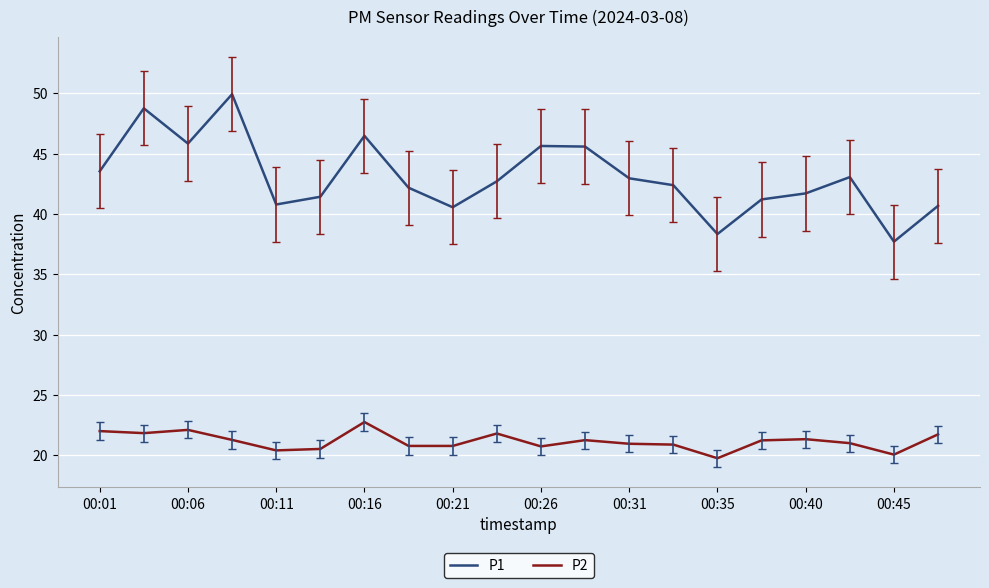

What is the average value of the P1 series?

43.1